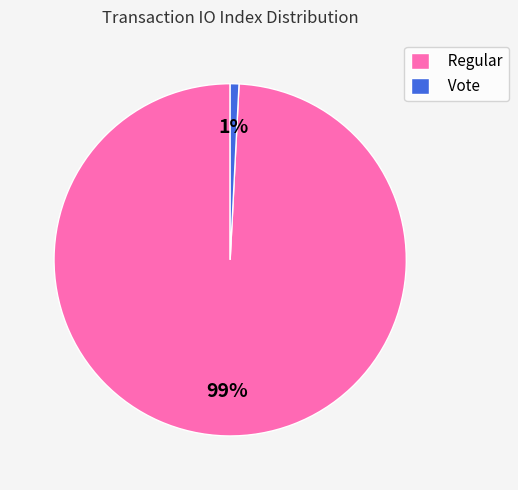

What is the largest slice in the pie chart?

Regular